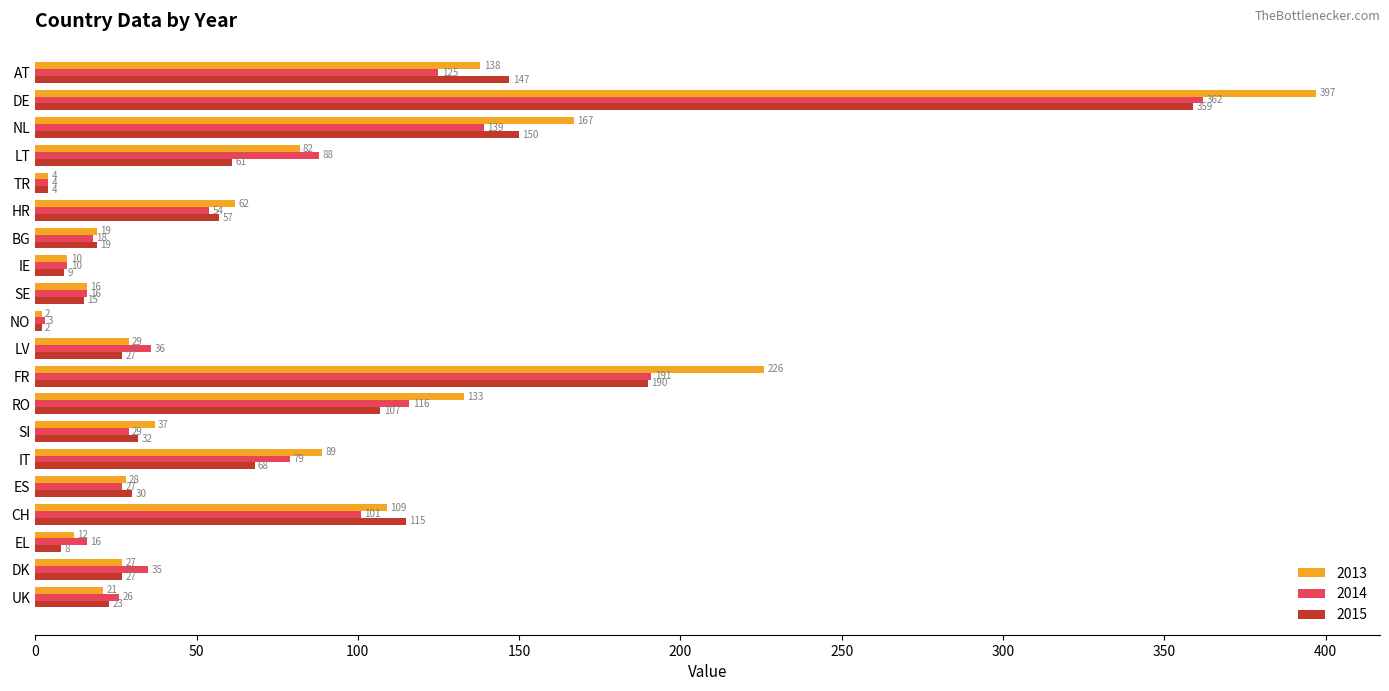

Rank the series by their average value, from highest to lowest.

2013, 2014, 2015